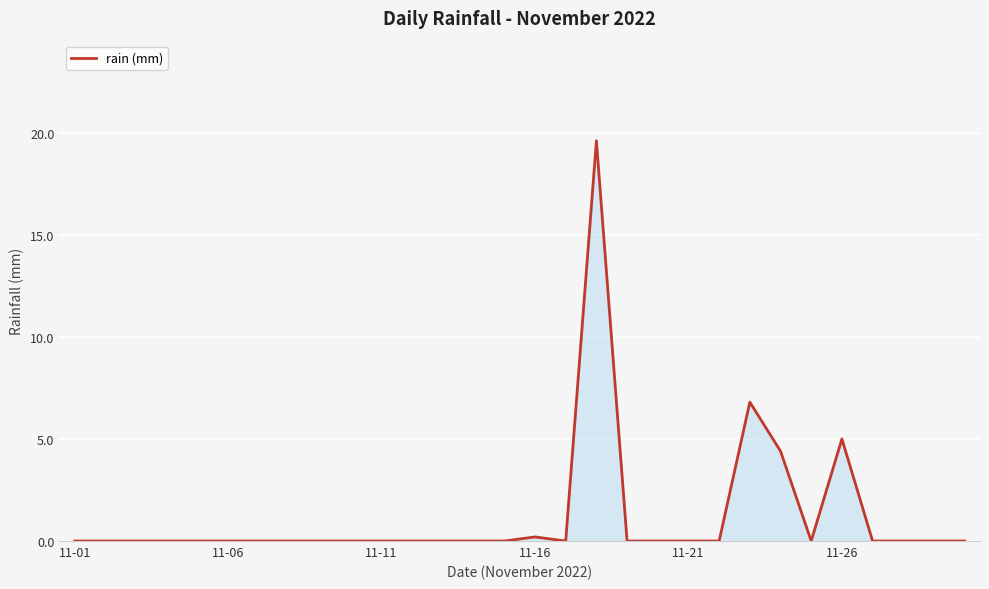

How many distinct data groups are displayed?

1